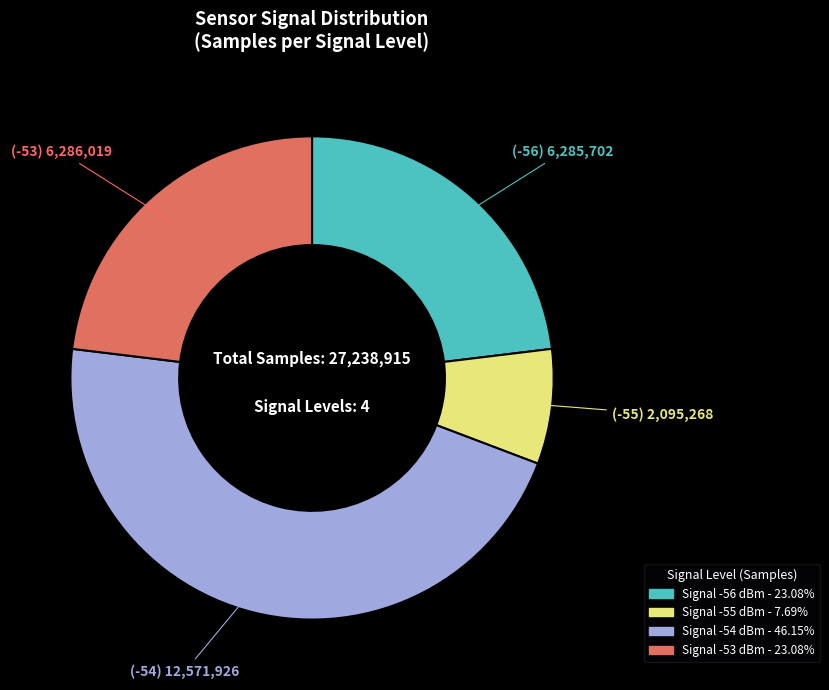

Count the number of slices in the pie.

4